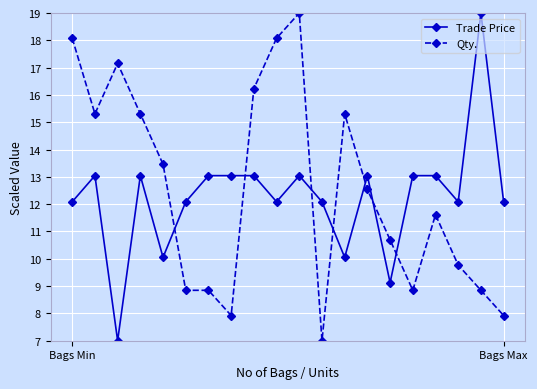

How many times do Trade Price and Qty. cross each other?

7